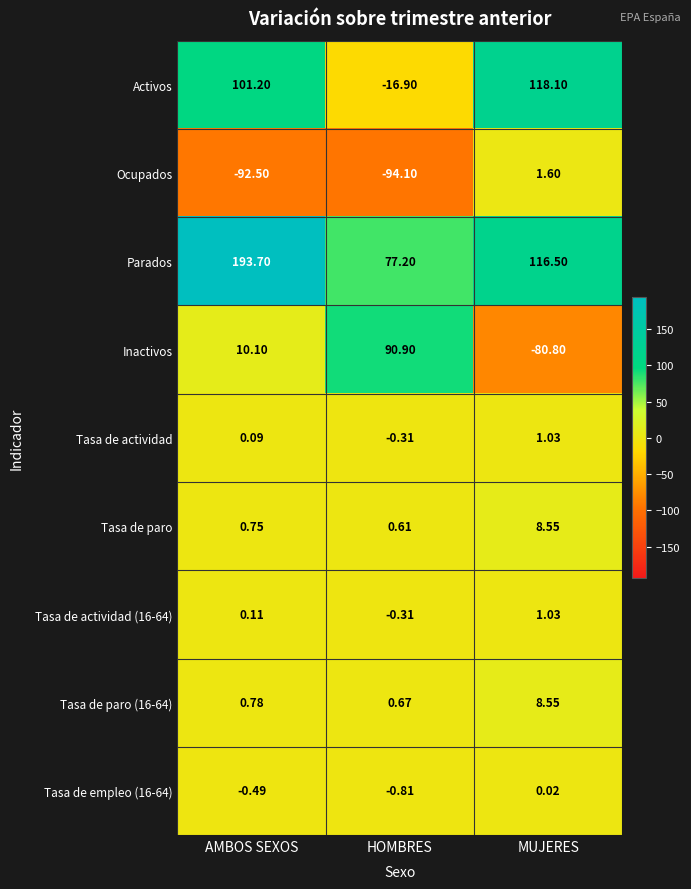

What is the difference between the highest and lowest values at AMBOS SEXOS?

286.2